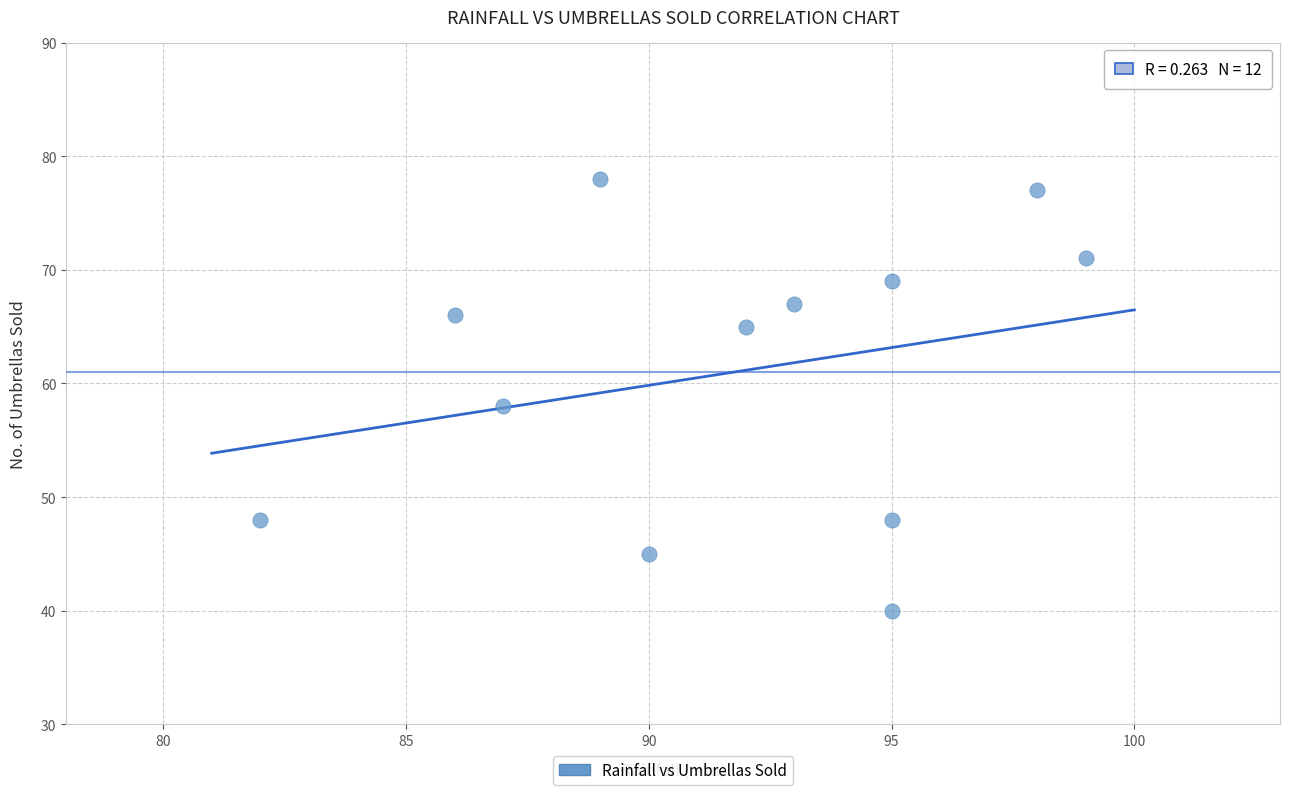

What is the average Y value?

61